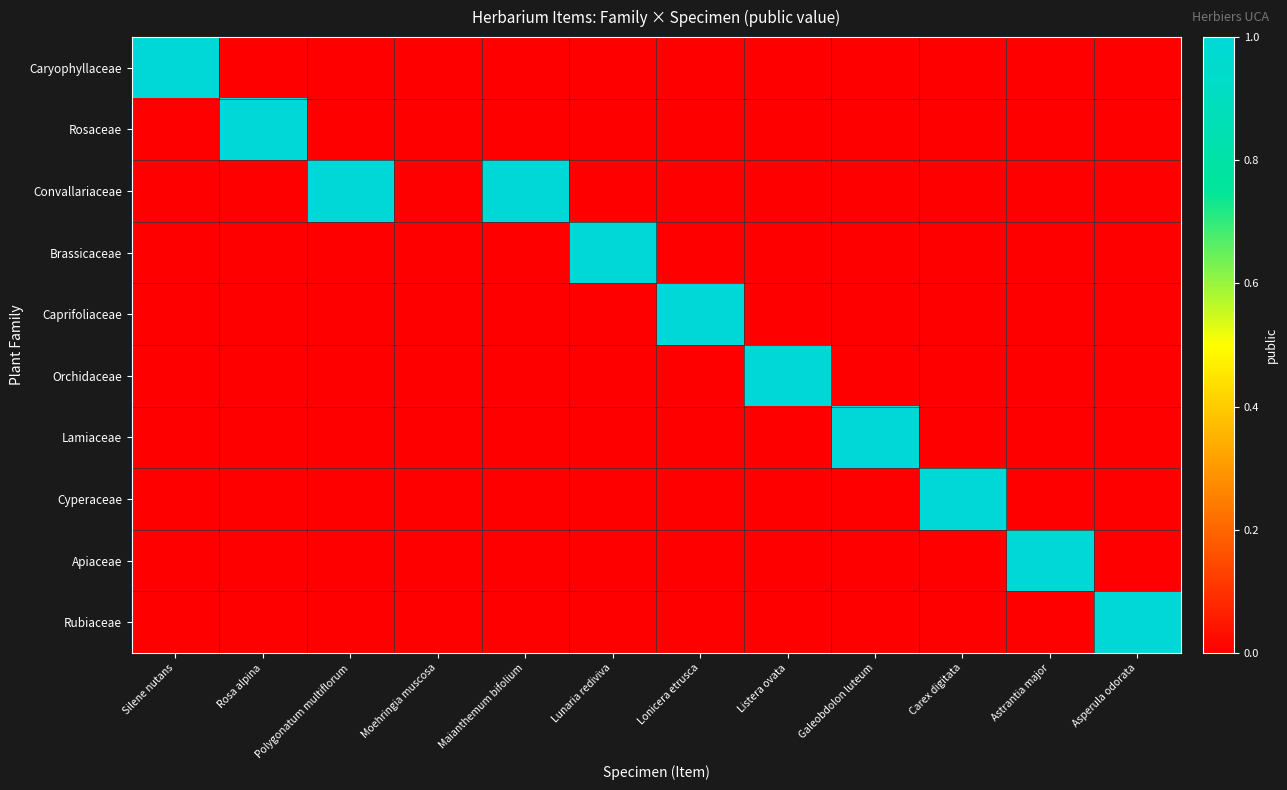

At how many categories does at least one series exceed 0?

11